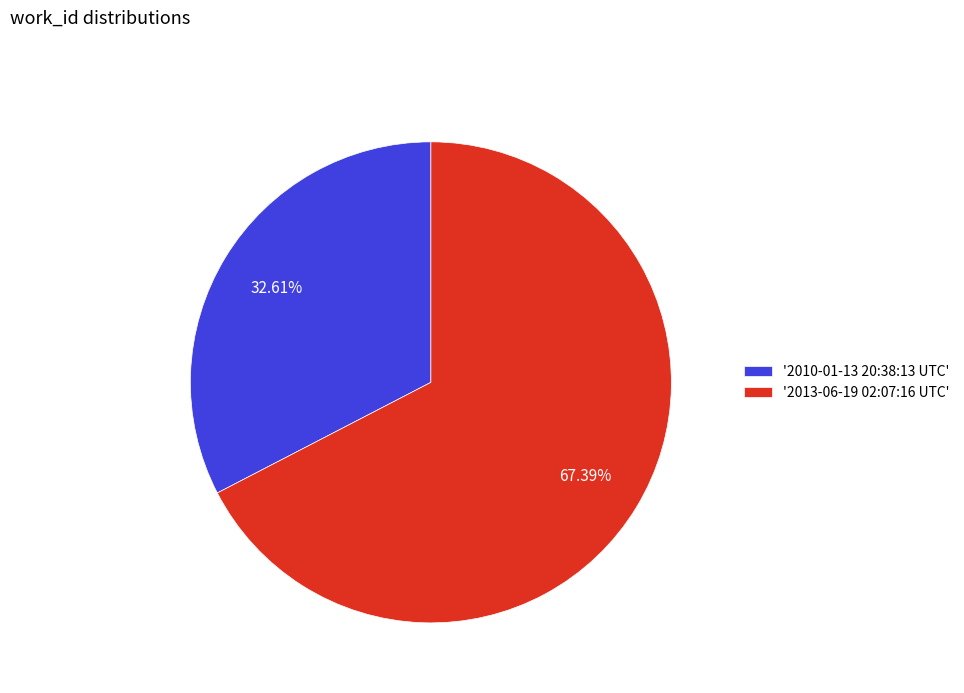

Is the sum of '2010-01-13 20:38:13 UTC' and '2013-06-19 02:07:16 UTC' greater than half?

Yes